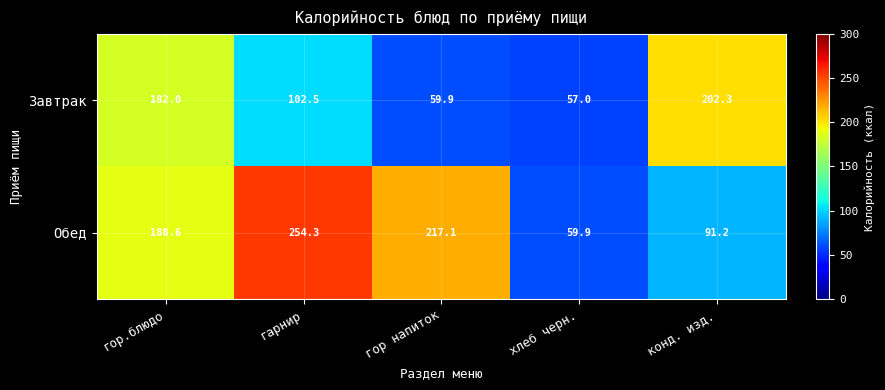

Rank the series at гарнир from highest to lowest value.

Обед, Завтрак